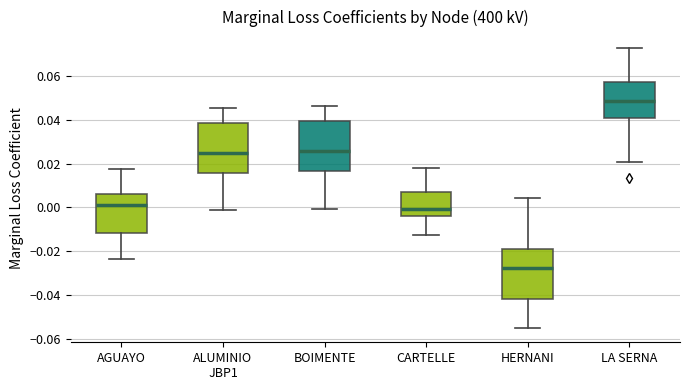

Reading left to right, read every box against the y-axis: the position of its median line, the range the box covers, and the ends of its whiskers. The values are not printed on the chart, so give them approximately, as read against the axis.

AGUAYO: median 0.002, box -0.012 to 0.006, whiskers -0.024 to 0.018
ALUMINIO JBP1: median 0.024, box 0.016 to 0.038, whiskers -0.002 to 0.046
BOIMENTE: median 0.026, box 0.016 to 0.040, whiskers 0.000 to 0.046
CARTELLE: median 0.000, box -0.004 to 0.006, whiskers -0.012 to 0.018
HERNANI: median -0.028, box -0.042 to -0.020, whiskers -0.056 to 0.004
LA SERNA: median 0.048, box 0.040 to 0.058, whiskers 0.020 to 0.072